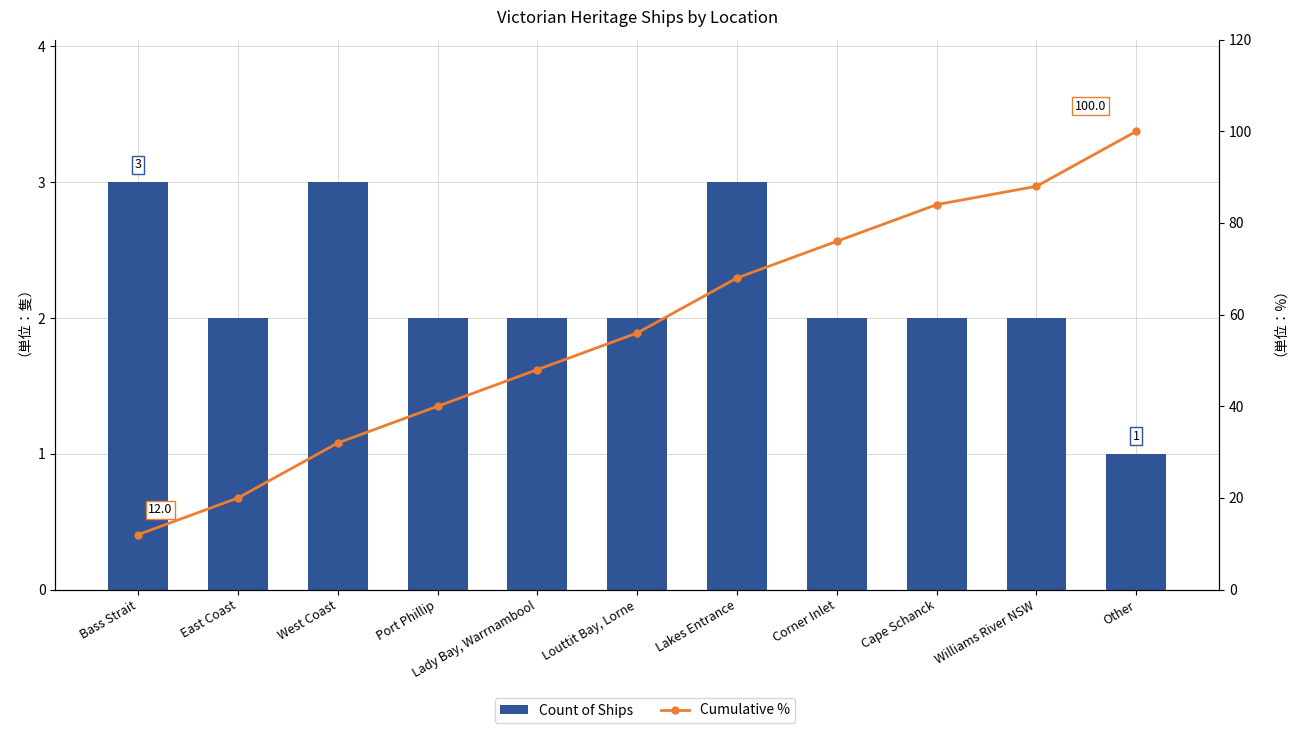

What is the total value across all series at East Coast?

22